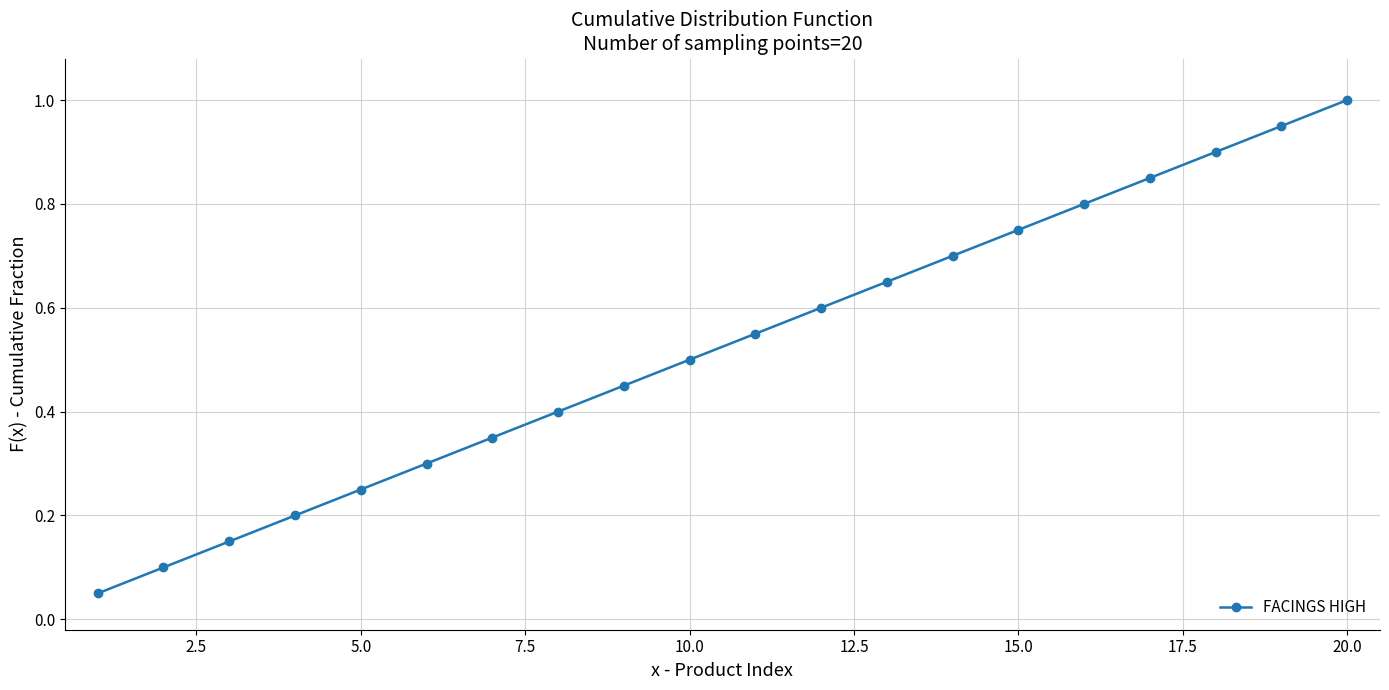

What is the sum of all values?

10.5